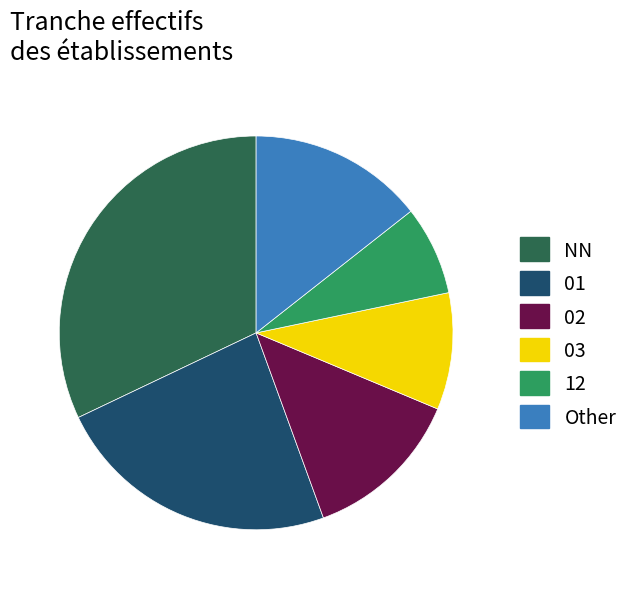

What is the ratio of the value at Other to the value at 12?

2.0